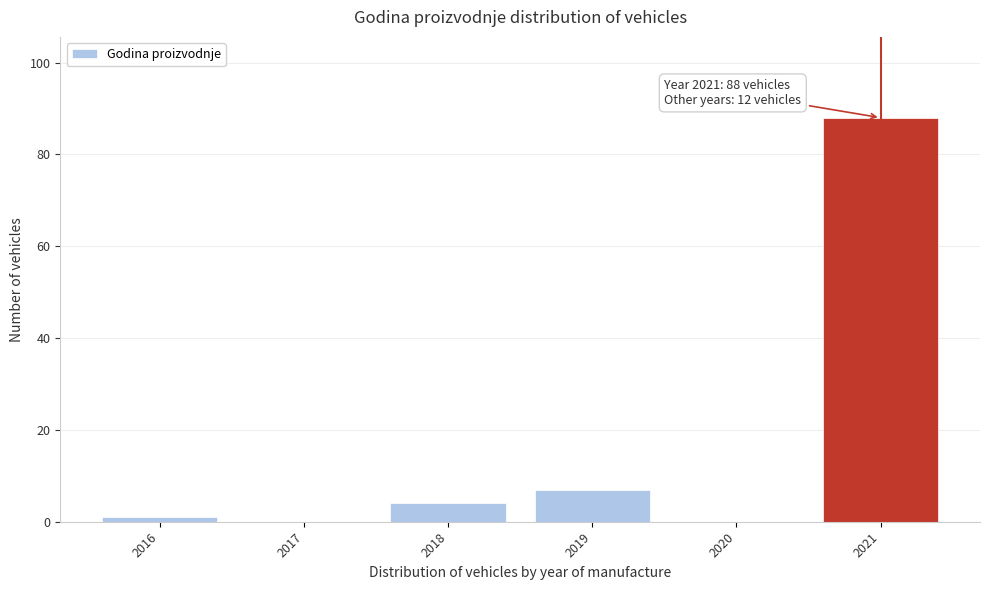

Over which range of the x-axis is the bar tallest?

2020.5 to 2021.5